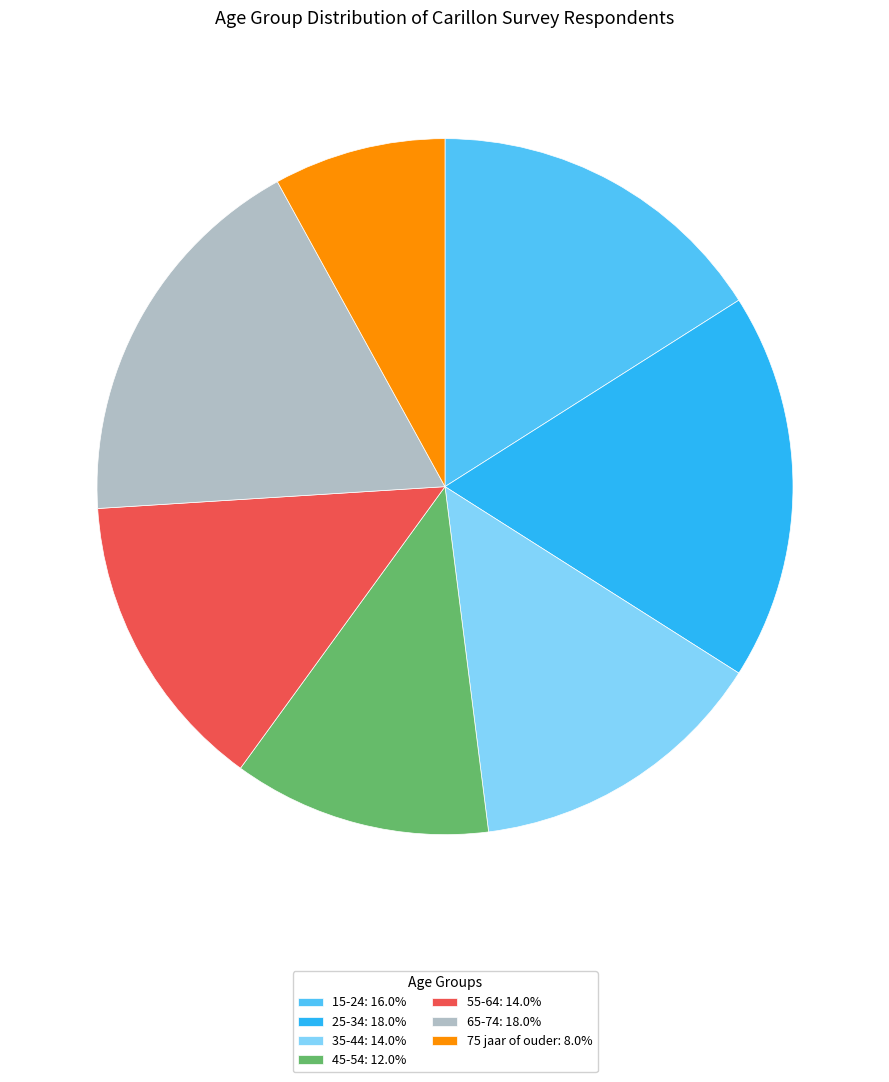

Which has a higher value, 65-74 or 75 jaar of ouder?

65-74